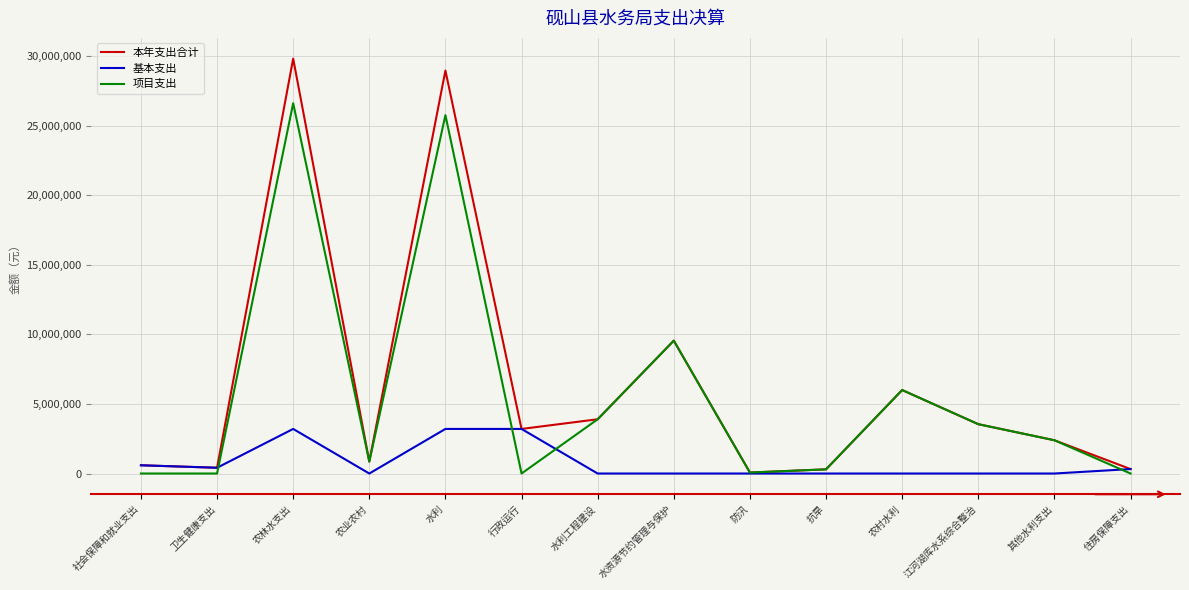

Is it true that 基本支出 equals 1337843.7 at 防汛?

False